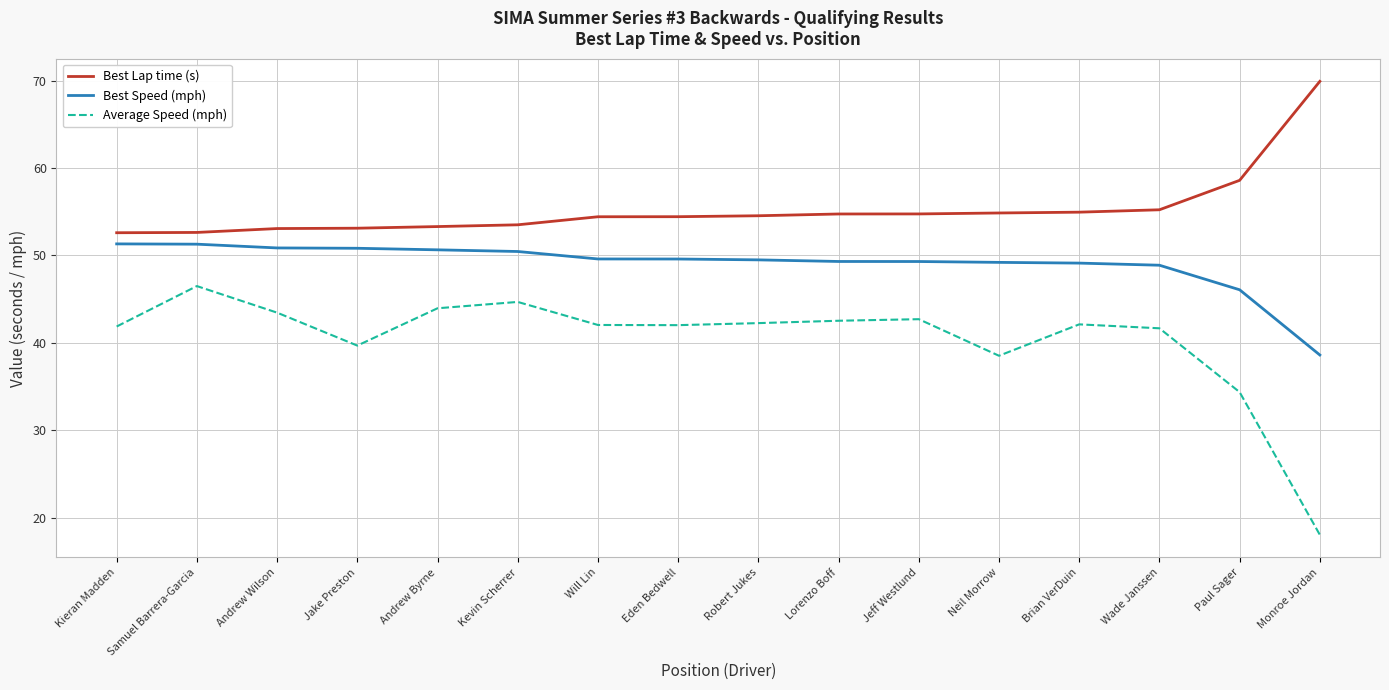

Which series has the largest total across all categories?

Best Lap time (s)